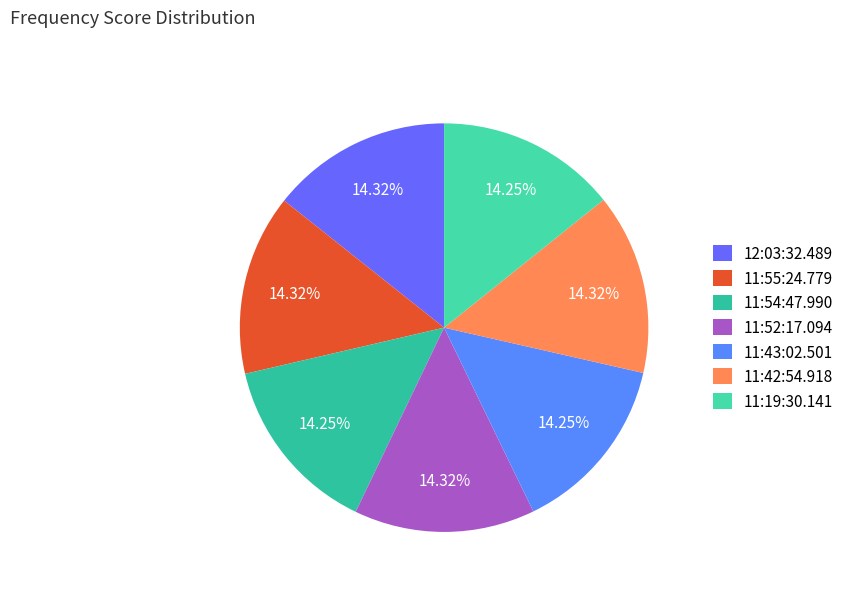

Rank the categories by value from highest to lowest.

12:03:32.489, 11:55:24.779, 11:52:17.094, 11:42:54.918, 11:54:47.990, 11:43:02.501, 11:19:30.141